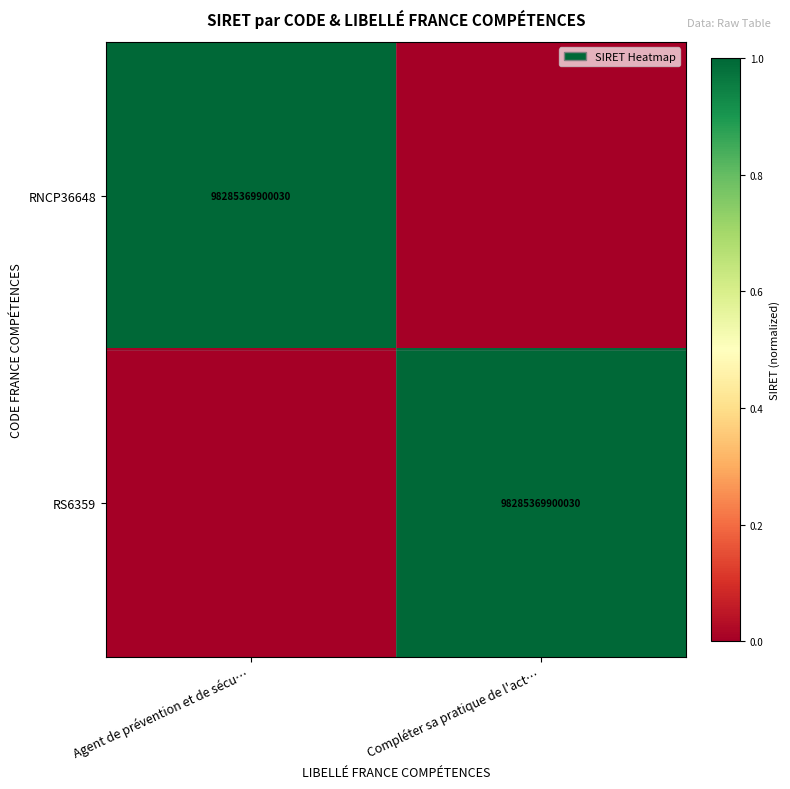

Is it true that RS6359 equals 98285369900030 at Compléter sa pratique de l'act…?

True